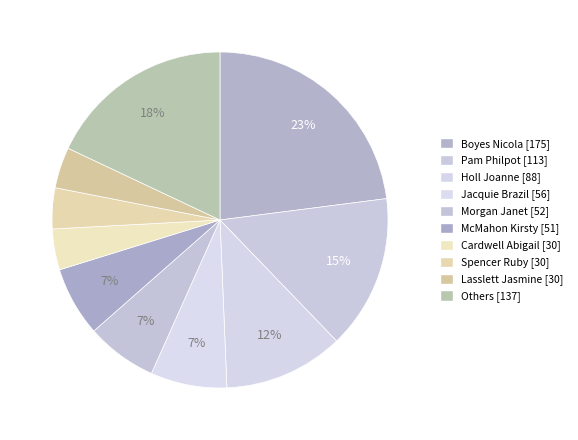

How many segments does this pie chart have?

10